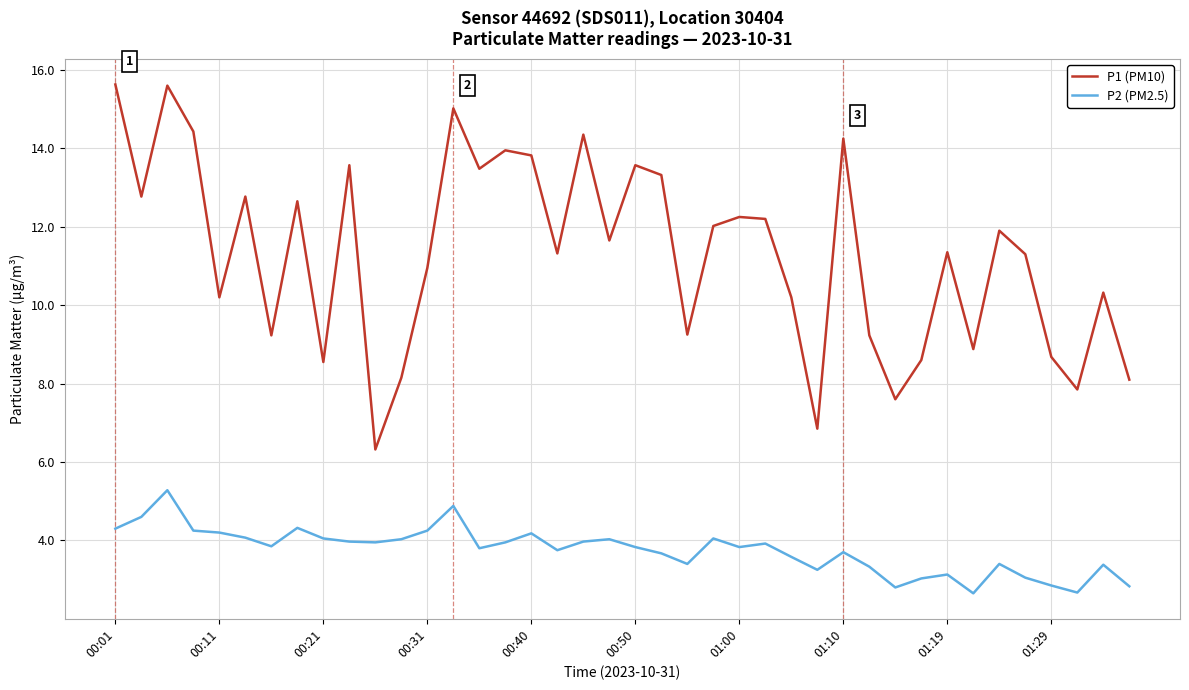

Which series has the largest total across all categories?

P1 (PM10)